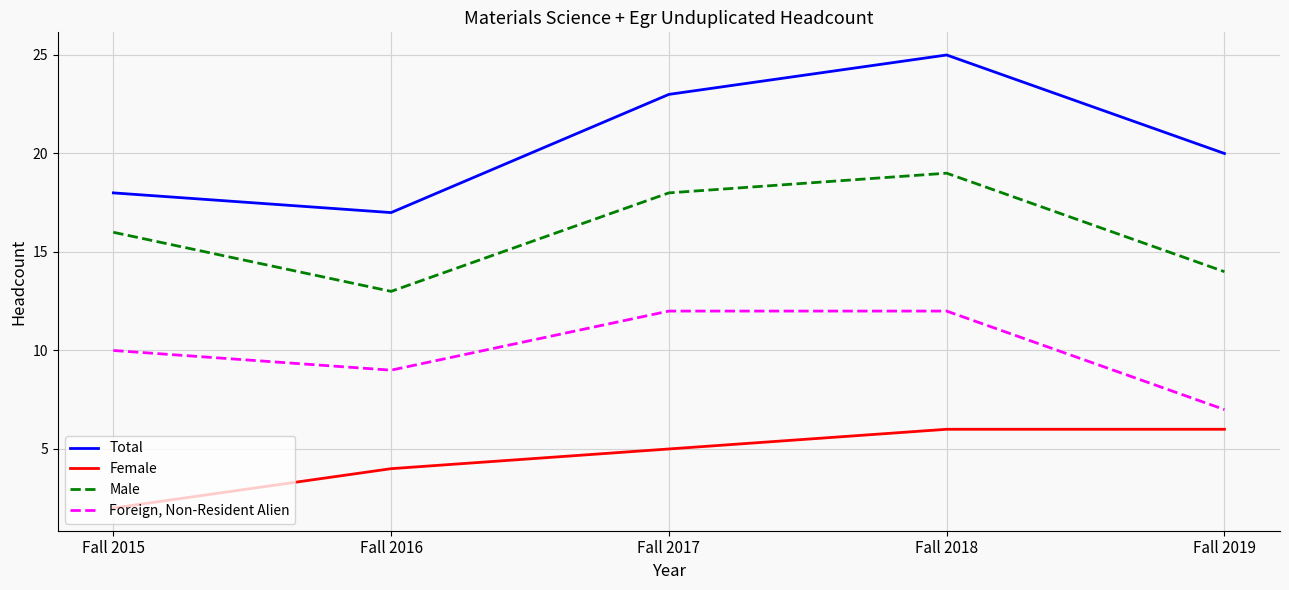

Which series has the largest range (max minus min)?

Total